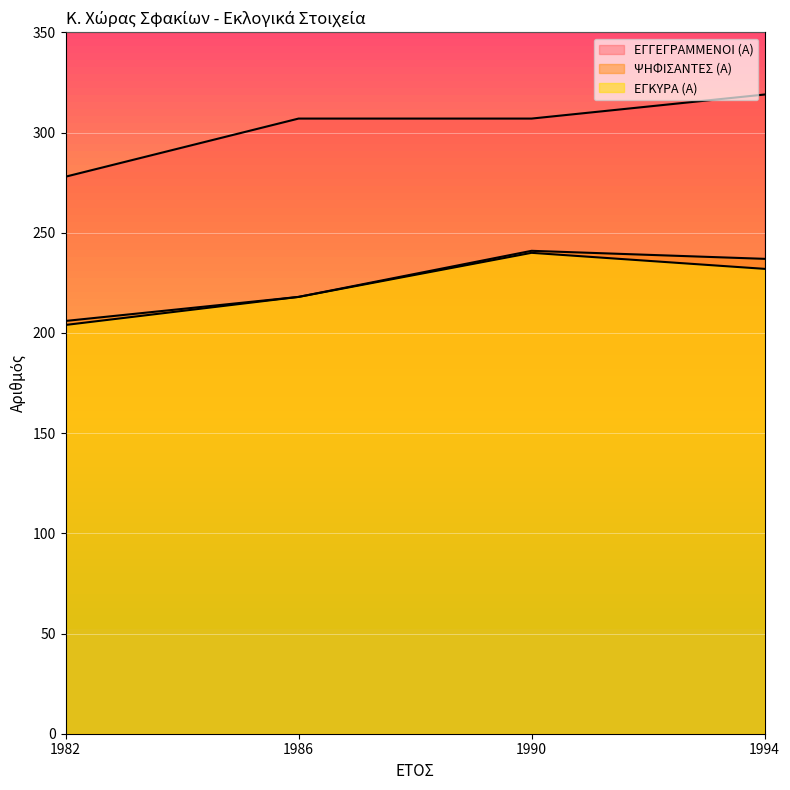

Which series has the largest total across all categories?

ΕΓΓΕΓΡΑΜΜΕΝΟΙ (Α)